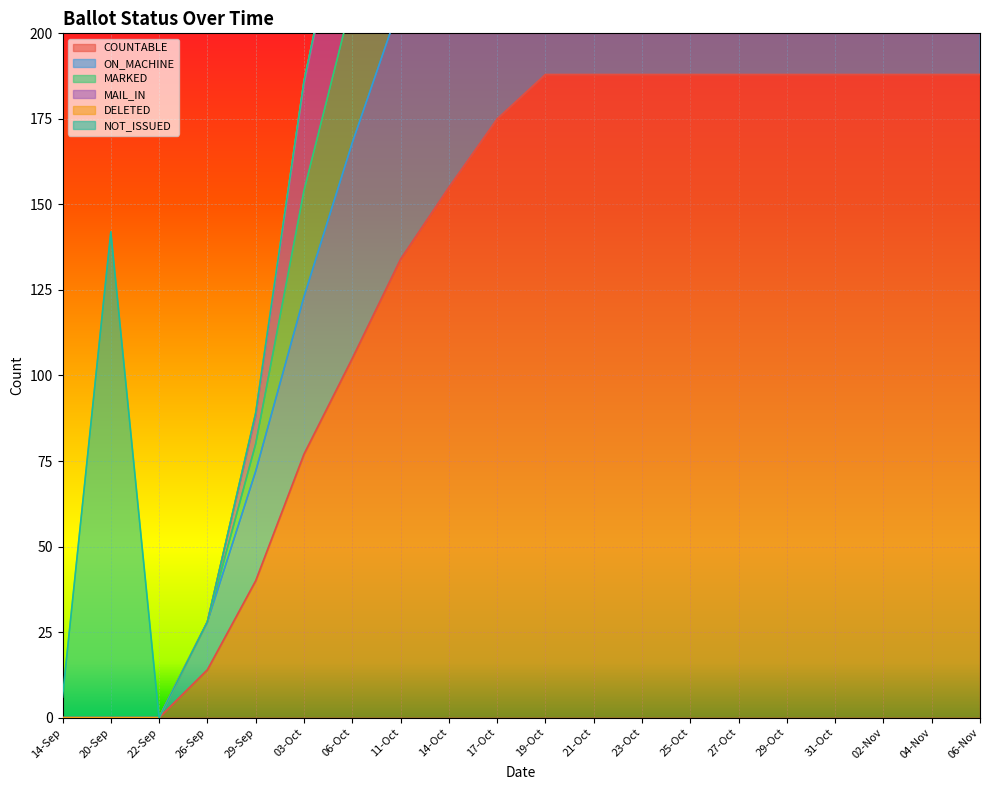

At which label is COUNTABLE closest to 94?

06-Oct